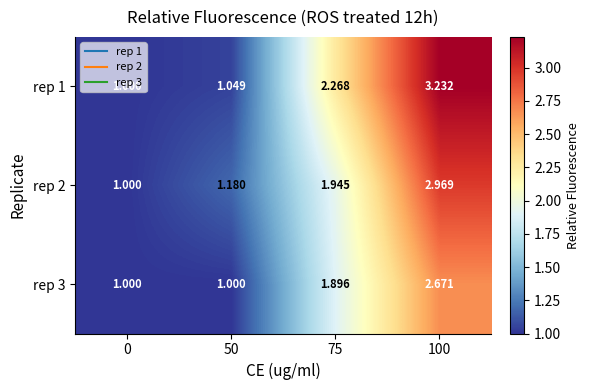

Is the value of rep 3 at 75 greater than the value of rep 1 at 0?

Yes